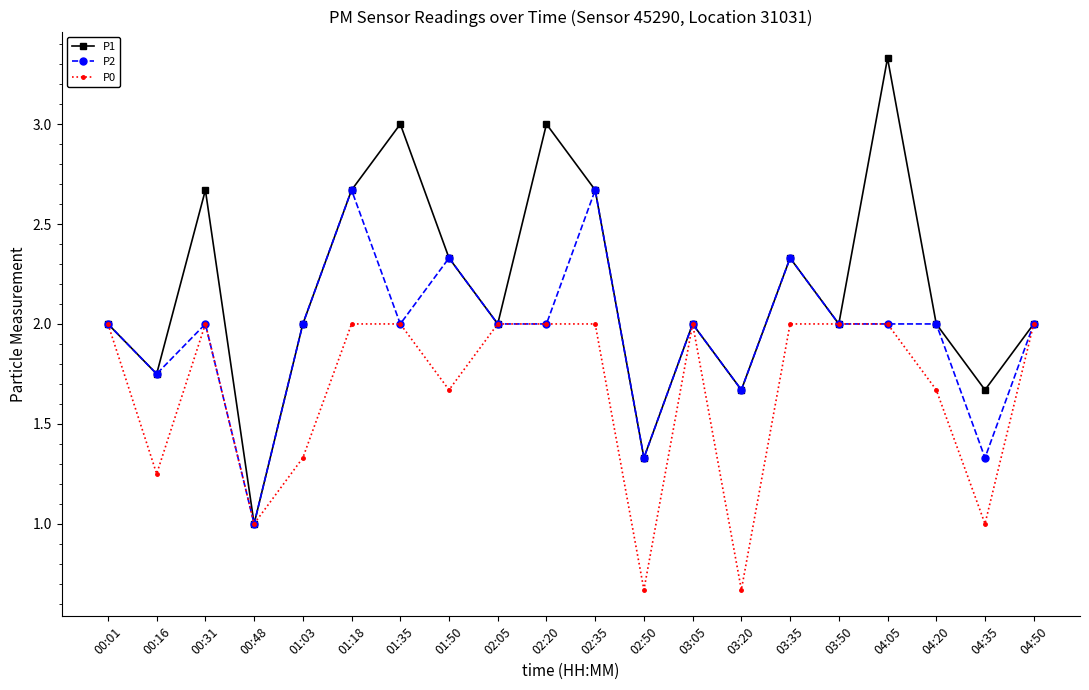

What is the sum of all P0 values?

33.3